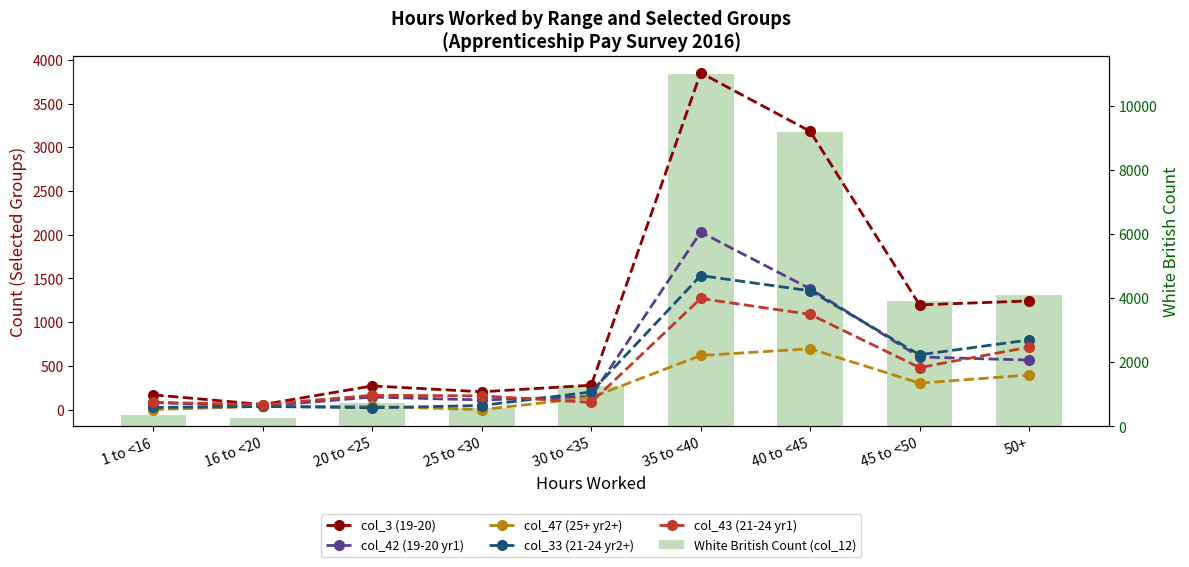

Is it true that col_33 (21-24 yr2+) equals 56 at 16 to <20?

False